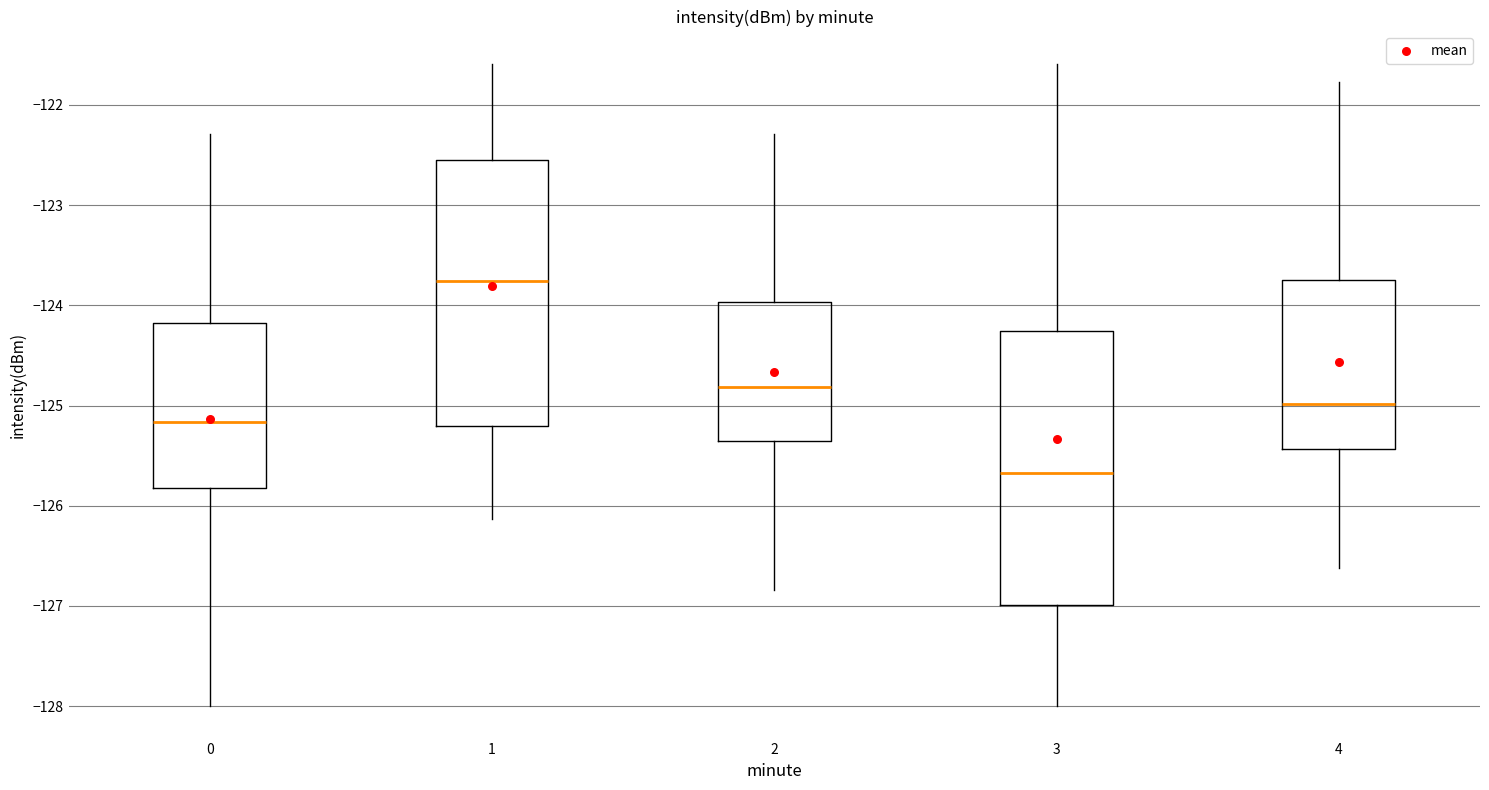

Reading left to right, transcribe this box plot: for each box, give where its median line is, the range the box spans, and where its two whiskers end, as read against the y-axis. The values are not printed on the chart, so give them approximately, as read against the axis.

0: median -125.2, box -125.8 to -124.2, whiskers -128.0 to -122.3
1: median -123.8, box -125.2 to -122.6, whiskers -126.1 to -121.6
2: median -124.8, box -125.3 to -124.0, whiskers -126.8 to -122.3
3: median -125.7, box -127.0 to -124.3, whiskers -128.0 to -121.6
4: median -125.0, box -125.4 to -123.7, whiskers -126.6 to -121.8